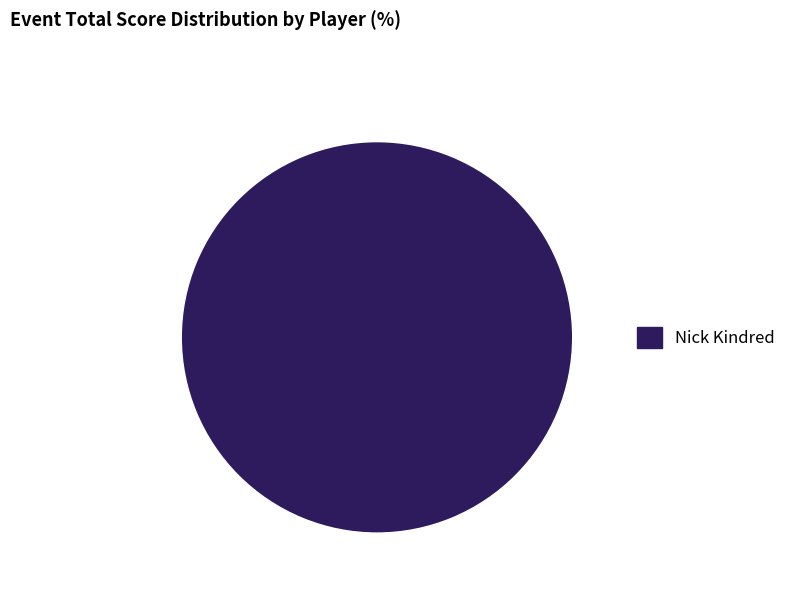

How many segments does this pie chart have?

1